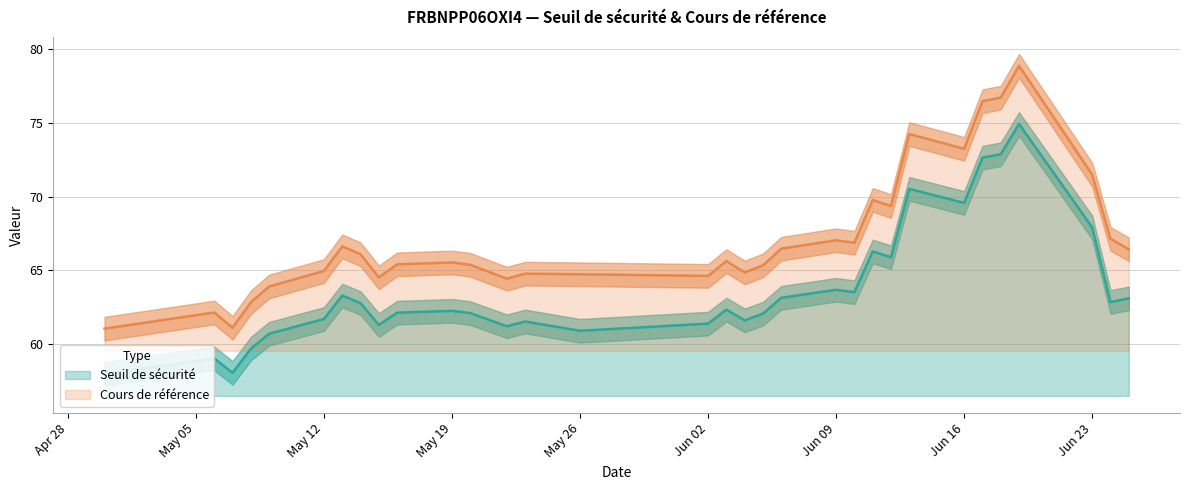

Rank the series by their maximum value, from highest to lowest.

Cours de référence, Seuil de sécurité